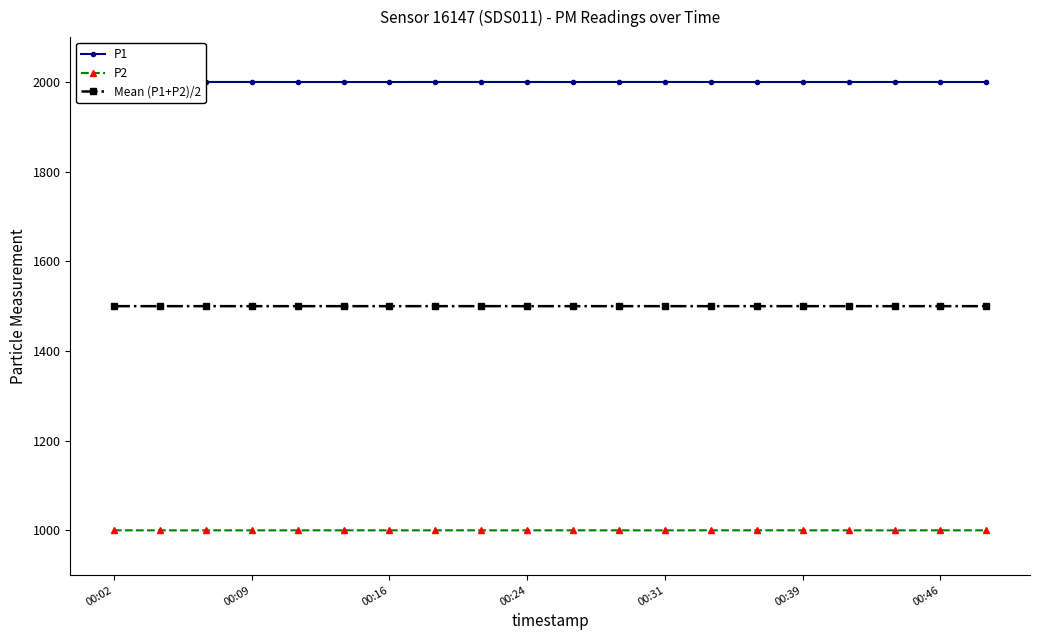

Count the P1 values in the range 1999 to 2000.

20